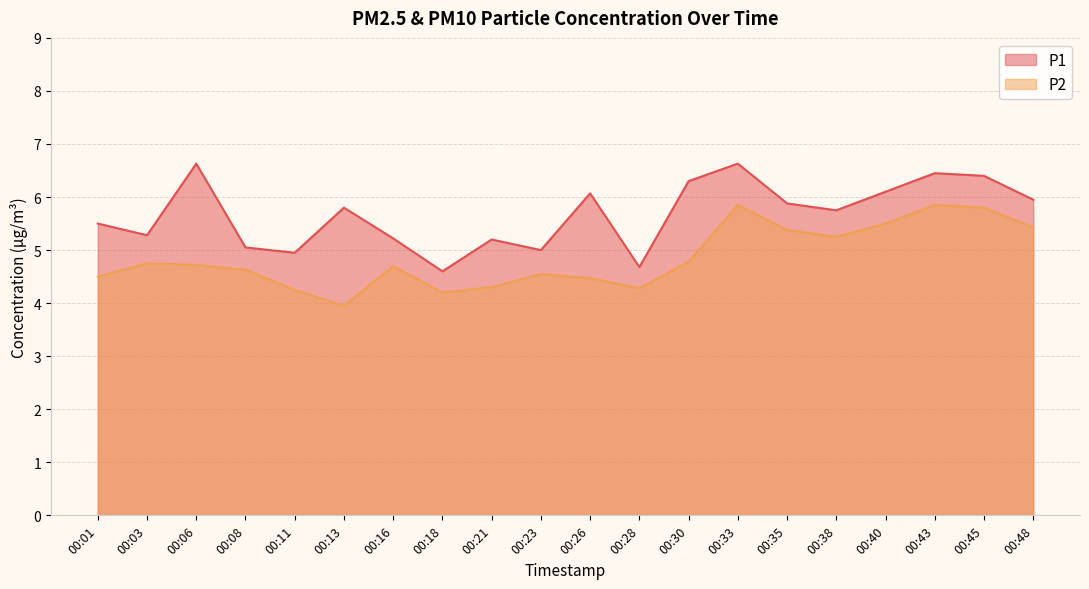

Is the value of P1 at 00:33 greater than the value of P2 at 00:18?

Yes